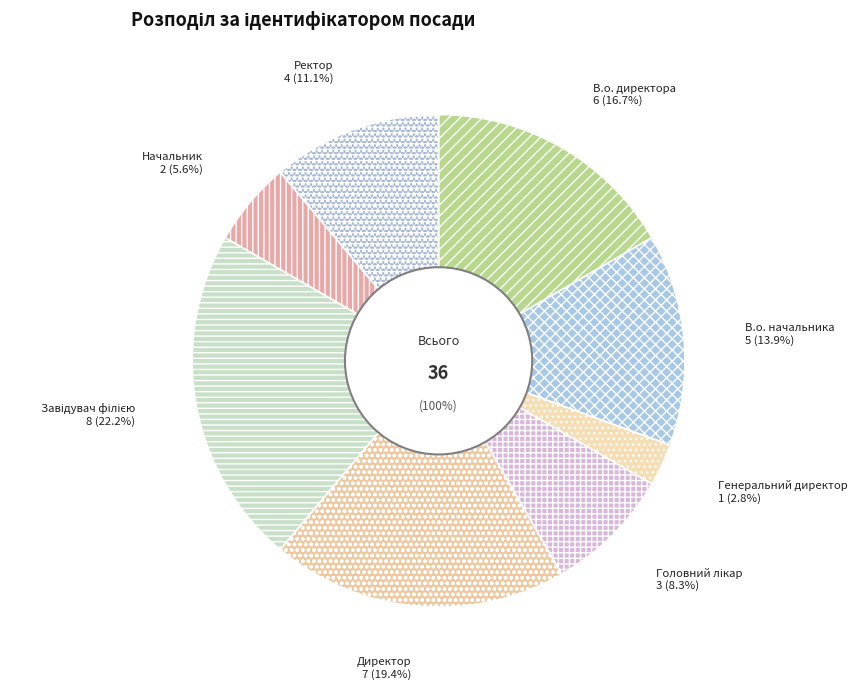

What percentage is the Начальник slice, to the nearest percent?

6%